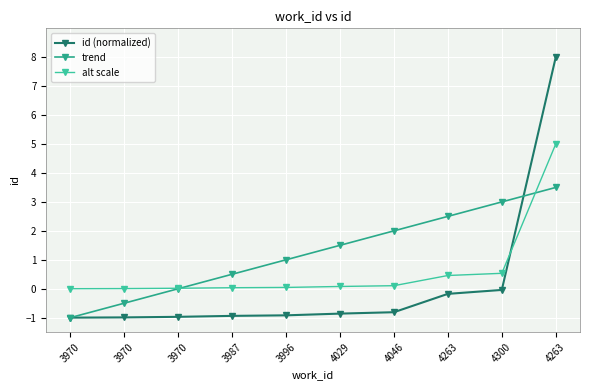

The value of trend at 4029 is 1.5. True or false?

True